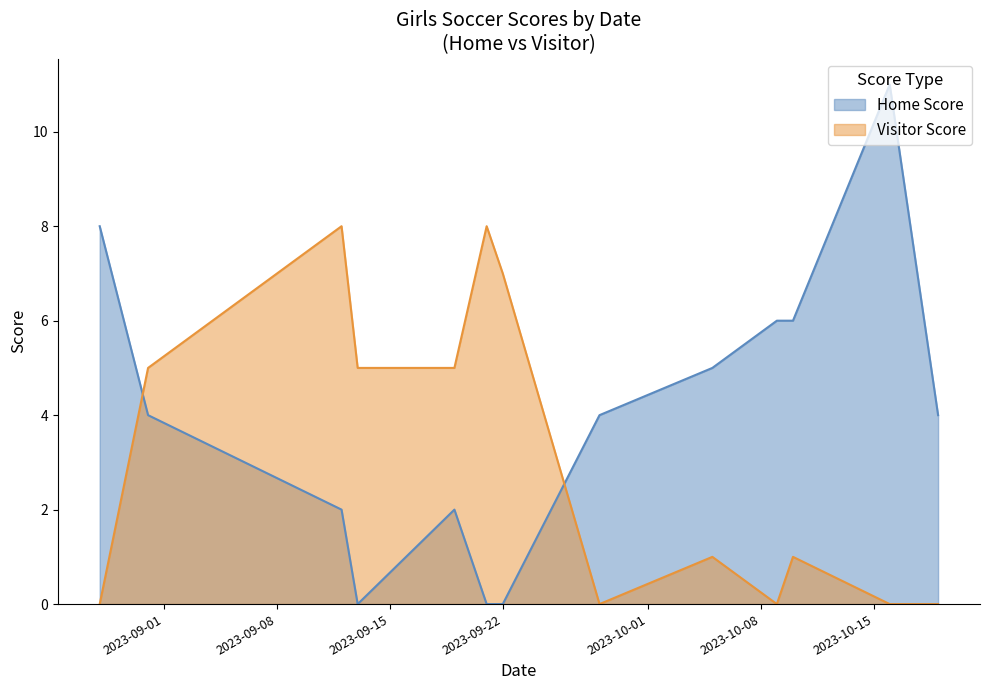

At which label is Visitor Score closest to 4?

2023-08-31